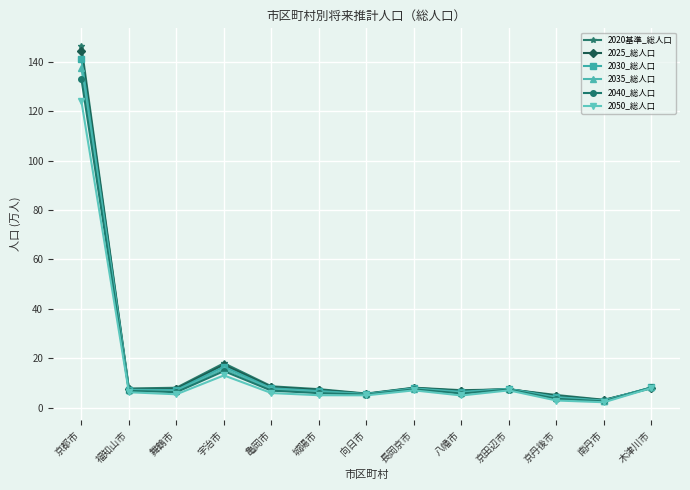

What is the difference between the maximum and minimum values in the 2040_総人口 series?

130.7